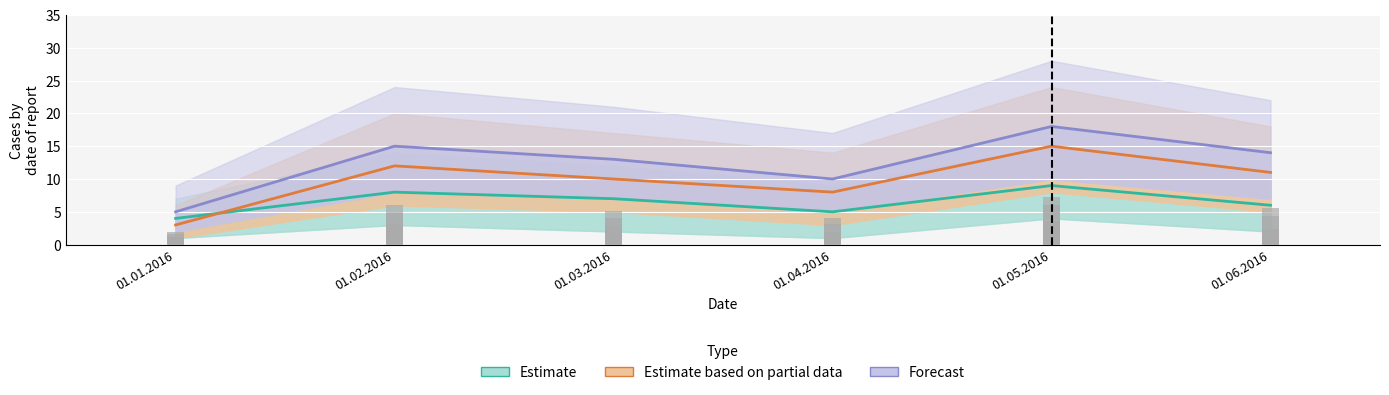

At how many categories does at least one series exceed 16?

1